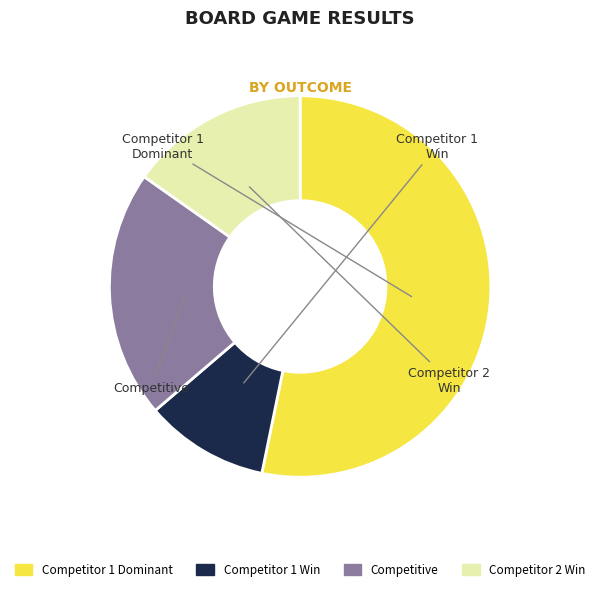

Is there a majority slice in this chart?

Yes